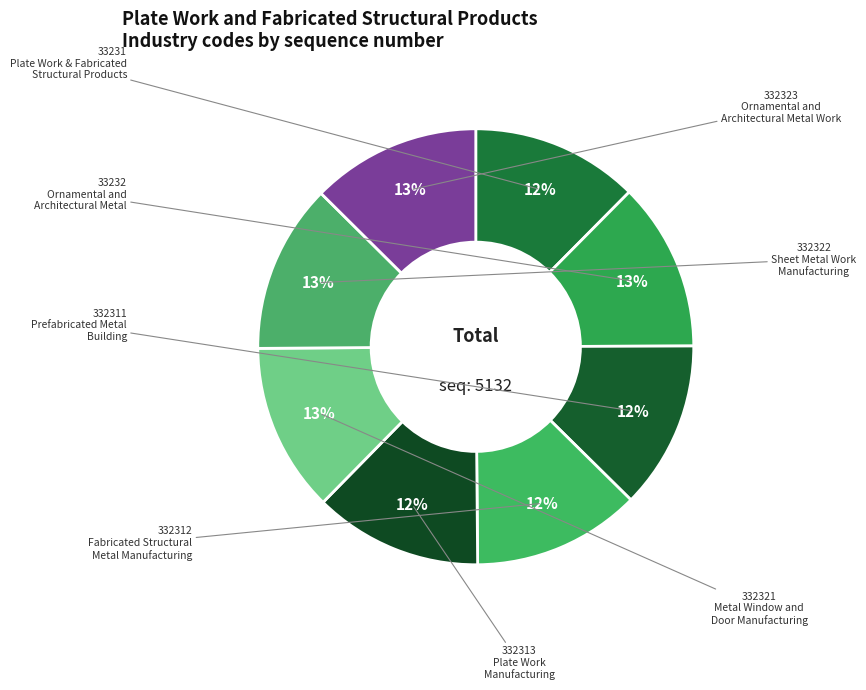

How many segments does this pie chart have?

8